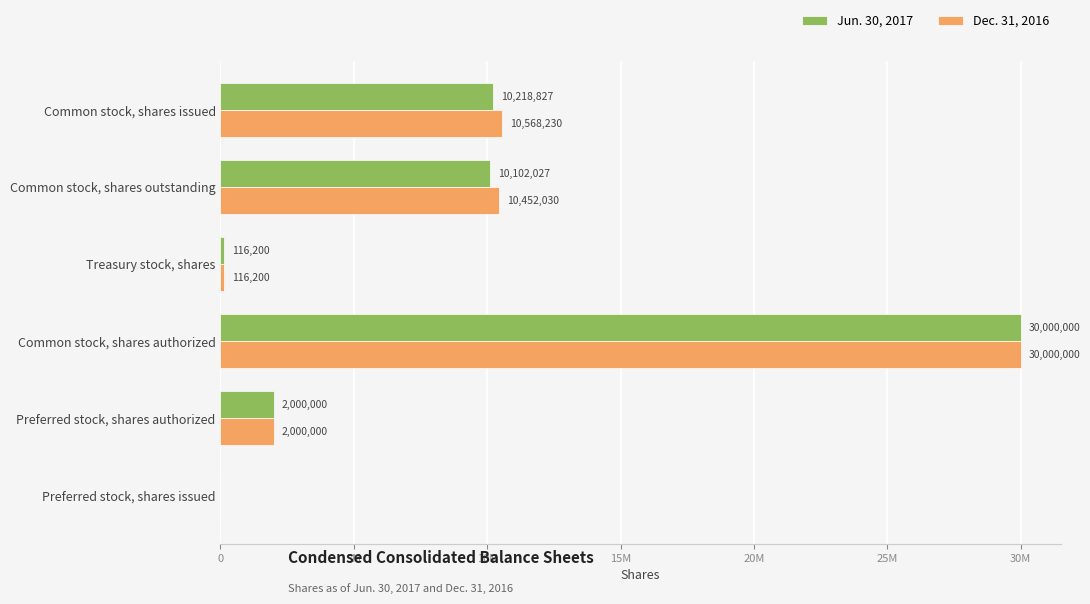

At how many categories does at least one series exceed 22556838?

1